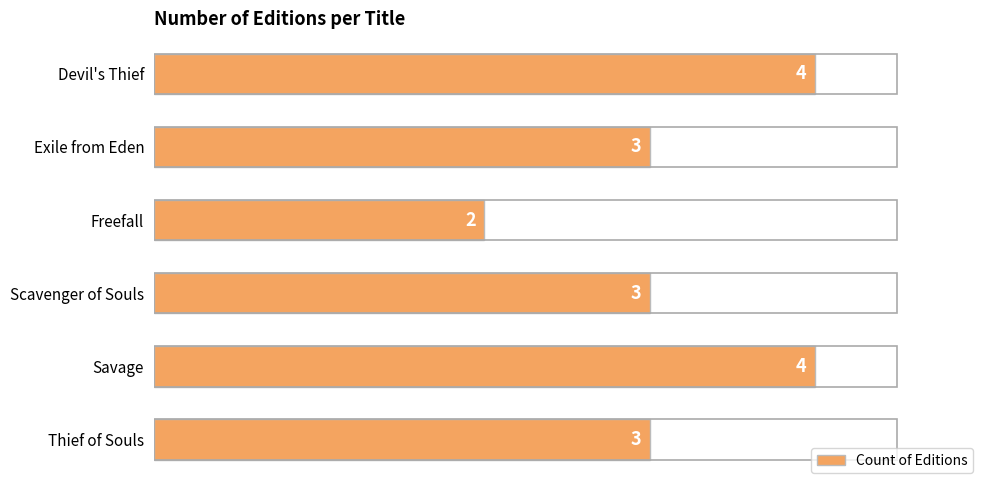

Reading bottom to top, what are all the values shown in this chart?

3	4	3	2	3	4